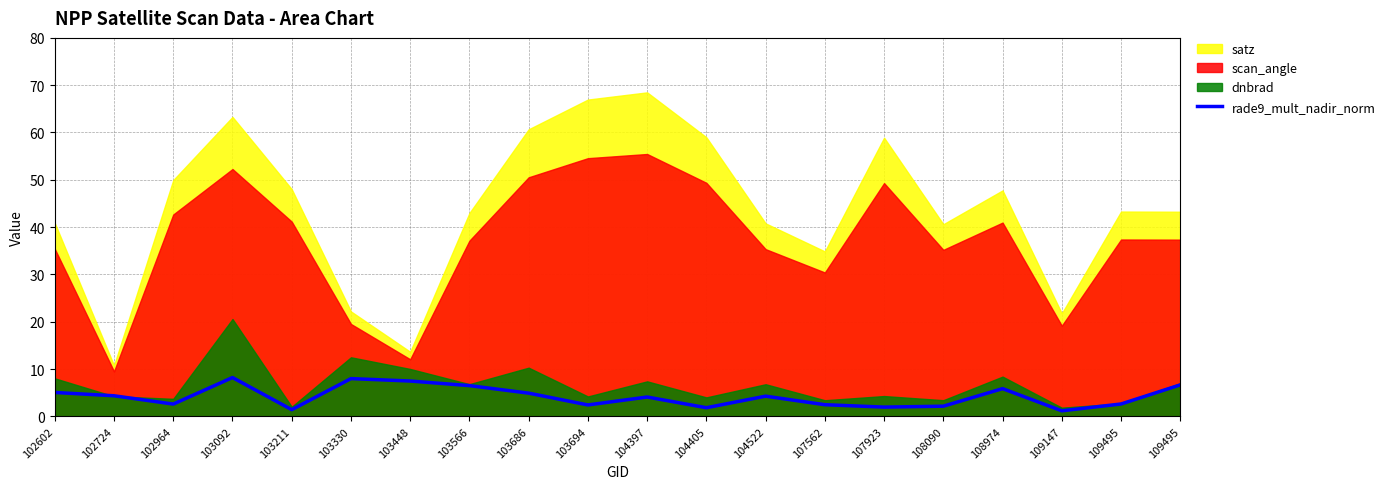

Reading left to right, transcribe all the data shown in this chart.

102602=5.0	102724=4.3	102964=2.6	103092=8.2	103211=1.4	103330=8.0	103448=7.5	103566=6.5	103686=4.9	103694=2.4	104397=4.1	104405=1.8	104522=4.3	107562=2.5	107923=1.9	108090=2.1	108974=5.9	109147=1.2	109495=2.6	109495=6.6